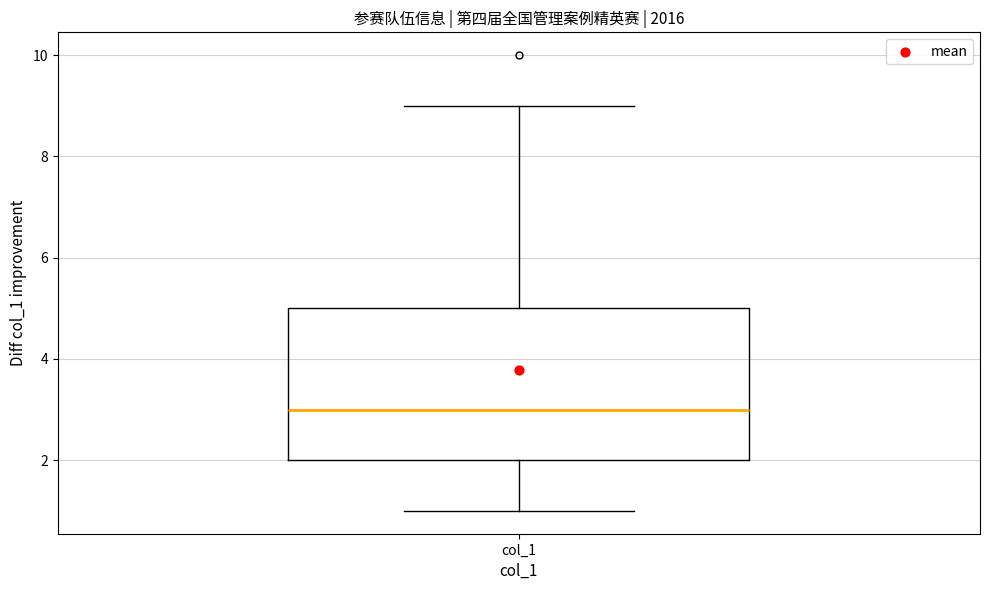

Where is the lower edge of the box for col_1 on the y-axis? The values are not printed on the chart, so give them approximately, as read against the axis.

2